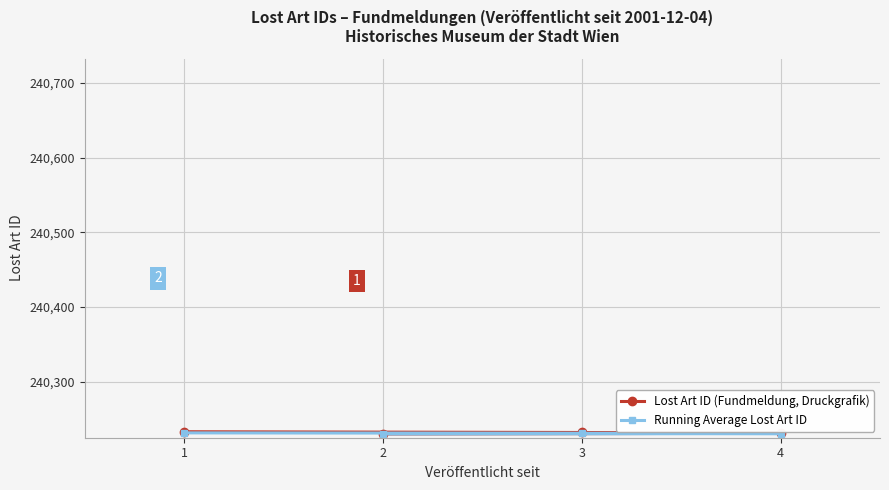

How many Running Average Lost Art ID values are between 240230 and 240231?

3